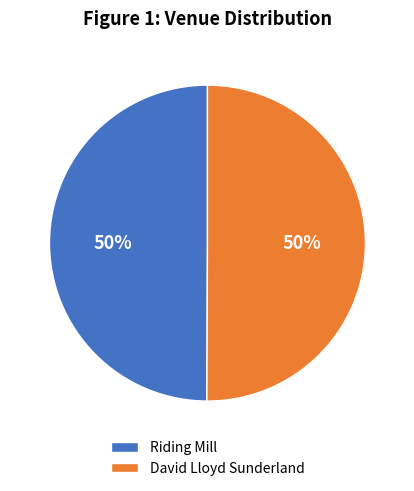

Do Riding Mill and David Lloyd Sunderland together represent more than half of the pie?

Yes